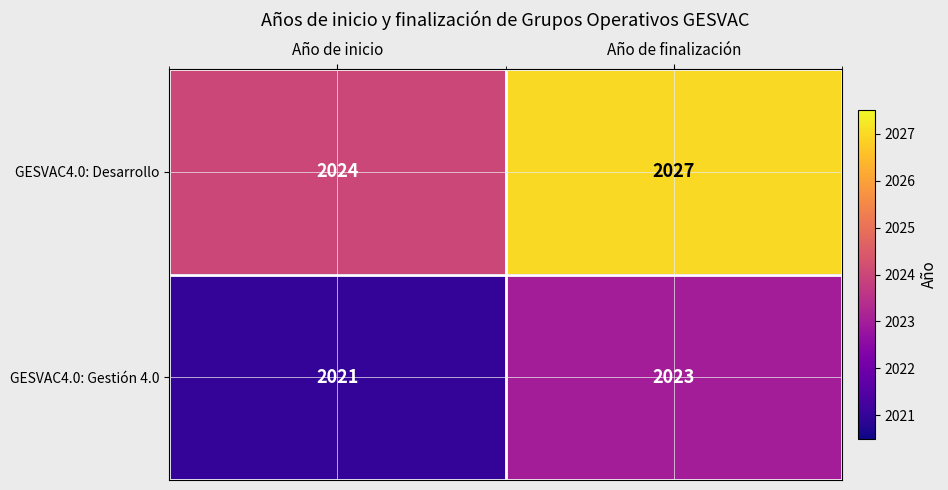

Which category has the lowest value across all series?

Año de inicio